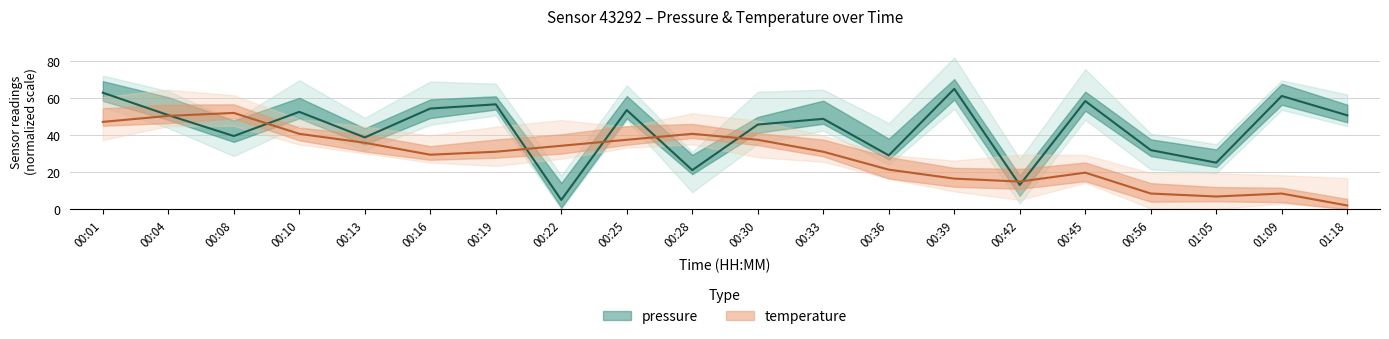

In pressure, how many points are lower than both neighbors (excluding endpoints)?

7